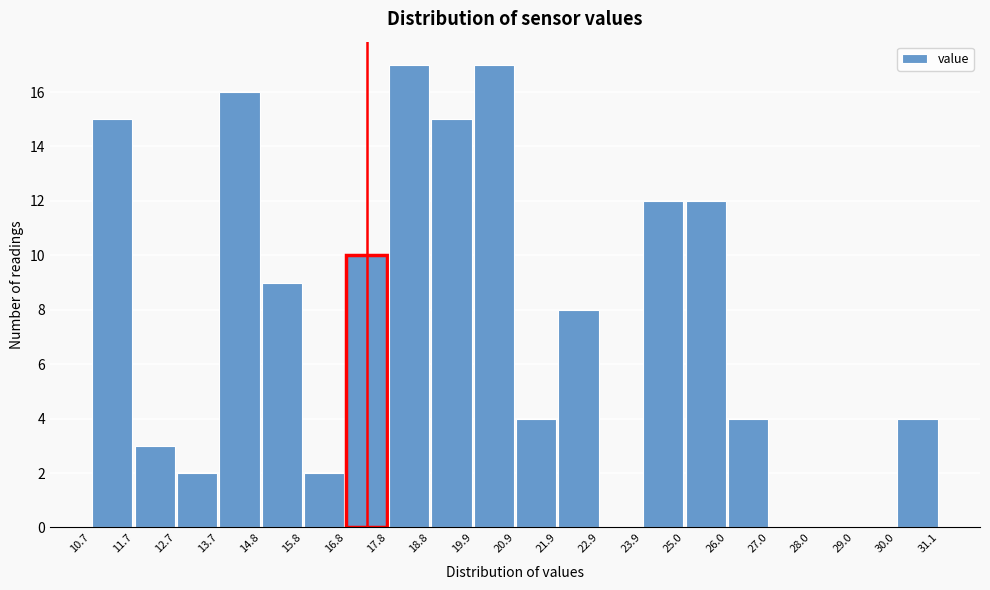

How tall is the bar that spans 16.8 to 17.8 on the x-axis? The values are not printed on the chart, so give them approximately, as read against the axis.

10